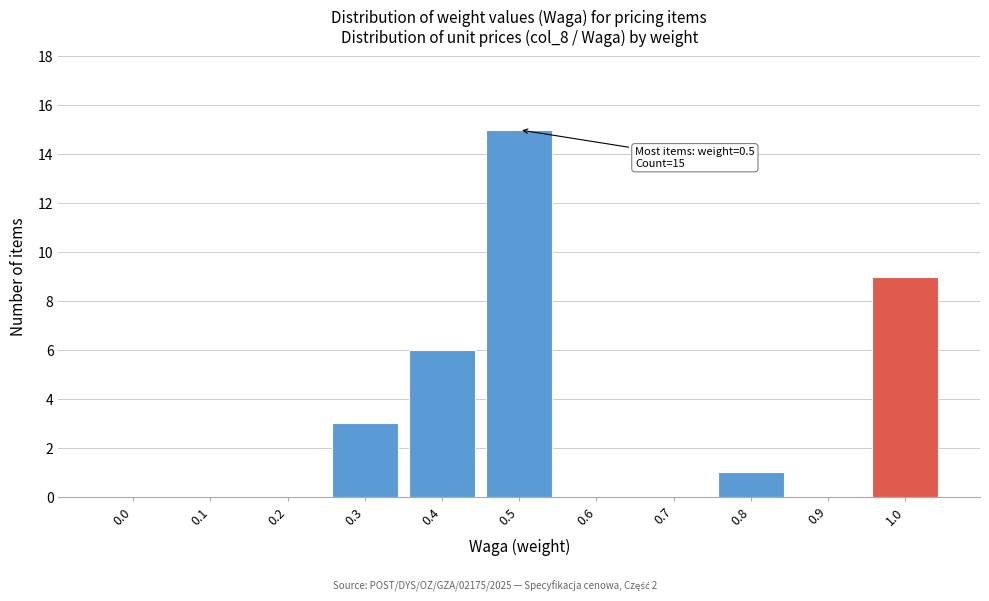

Reading left to right, what are all the values shown in this chart?

0.0=0	0.1=0	0.2=0	0.3=3	0.4=6	0.5=15	0.6=0	0.7=0	0.8=1	0.9=0	1.0=9